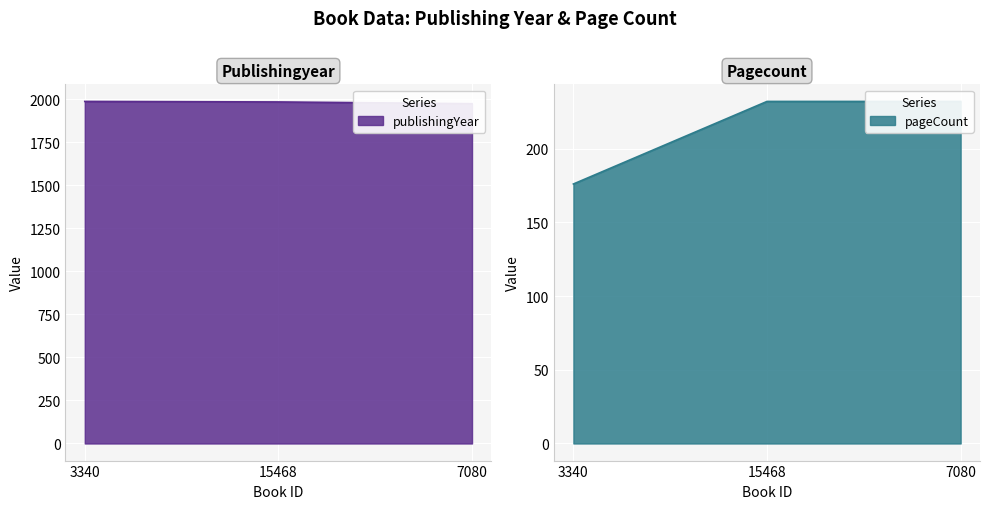

At which label does publishingYear first exceed 1985?

3340